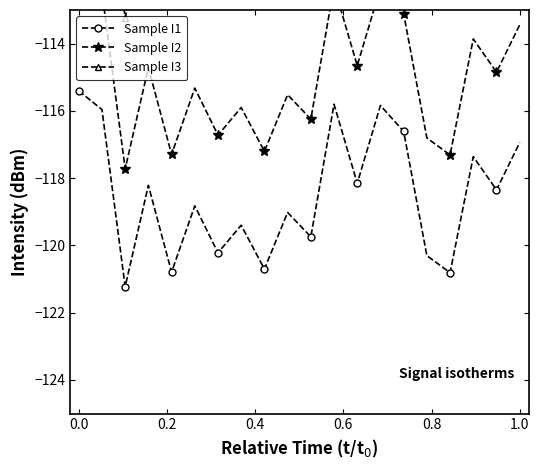

In Sample I3, how many points are higher than both neighbors (excluding endpoints)?

7